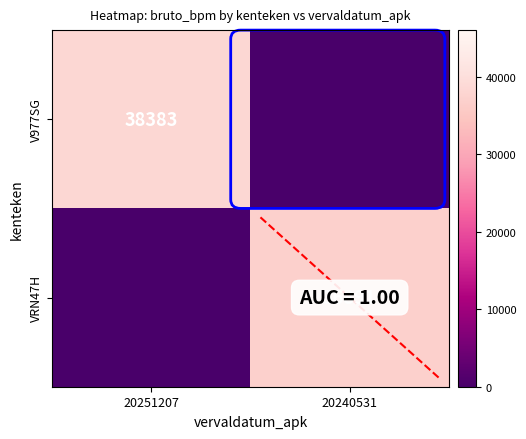

The VRN47H series shows 53384 at 20240531. True or false?

False